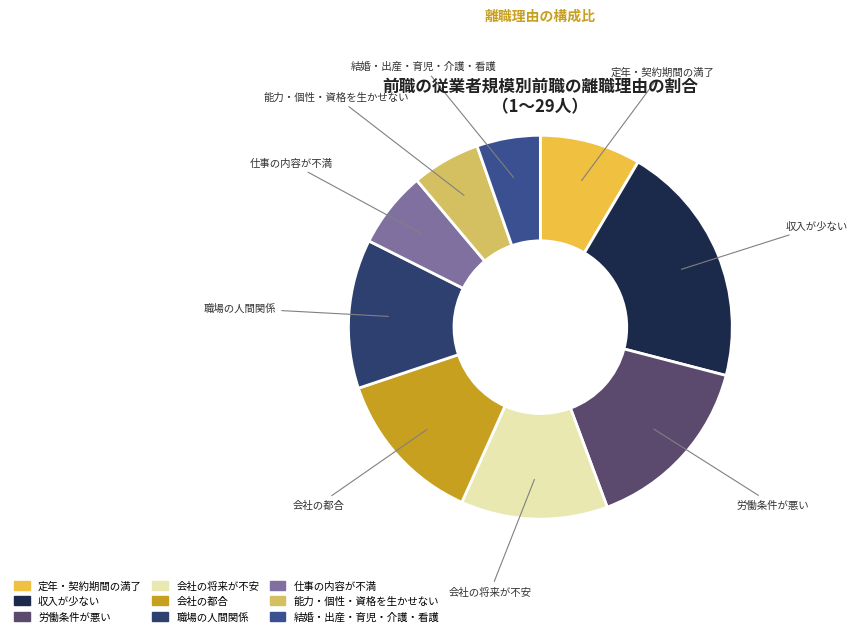

Count the number of slices in the pie.

9